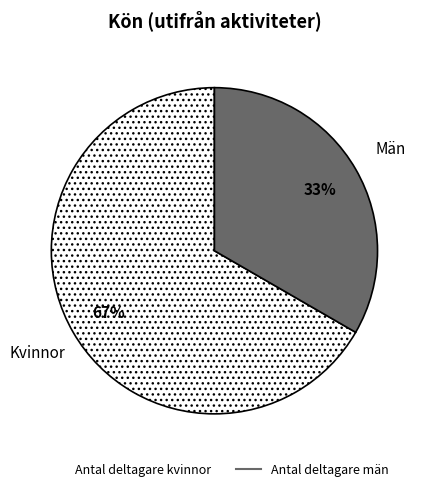

Which has a higher value, Antal deltagare kvinnor or Antal deltagare män?

Antal deltagare kvinnor